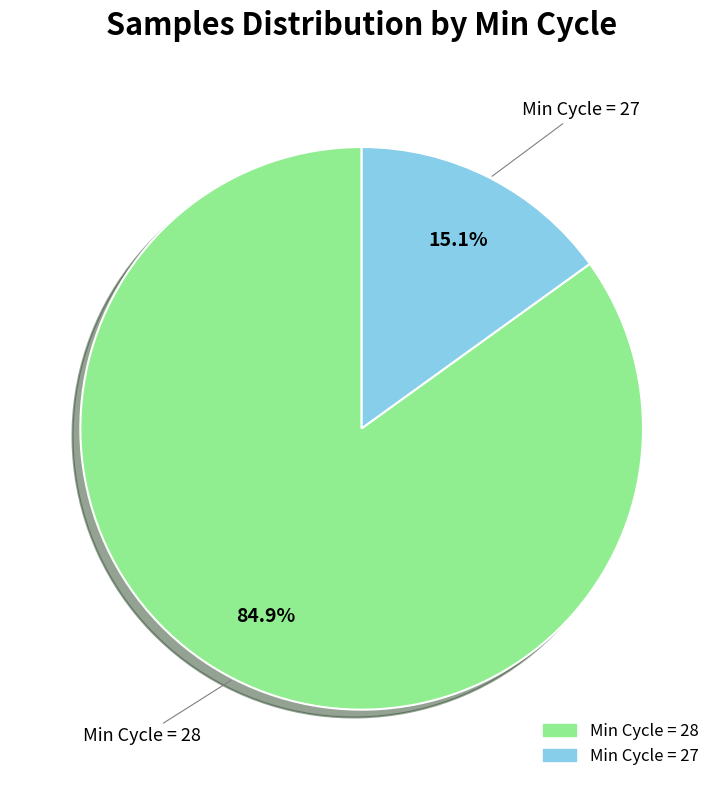

Is there a majority slice in this chart?

Yes